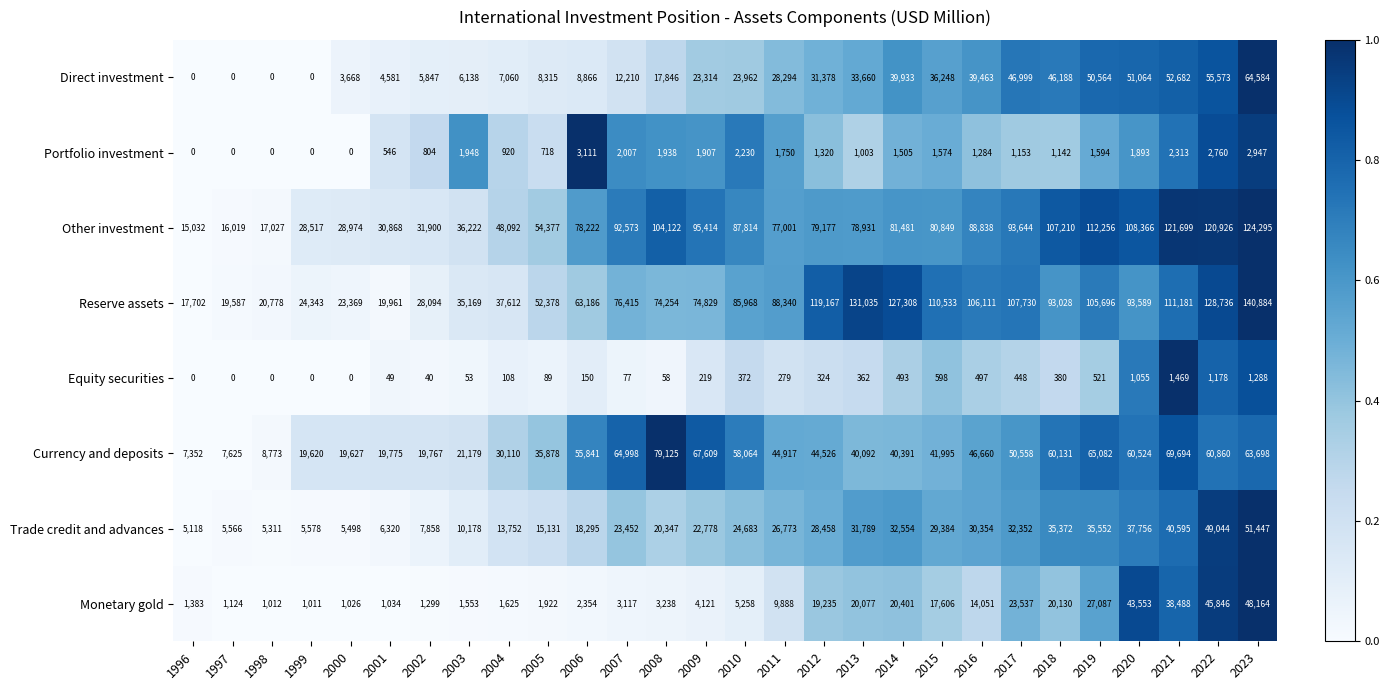

The value of Portfolio investment at 2016 is 2160. True or false?

False